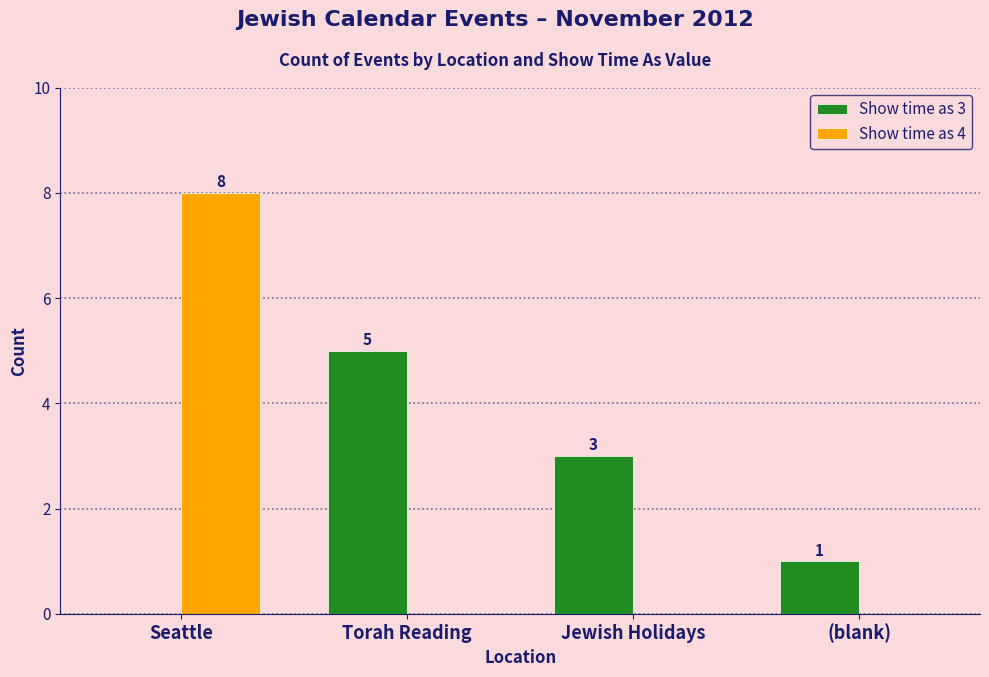

What is the sum of all Show time as 4 values?

8